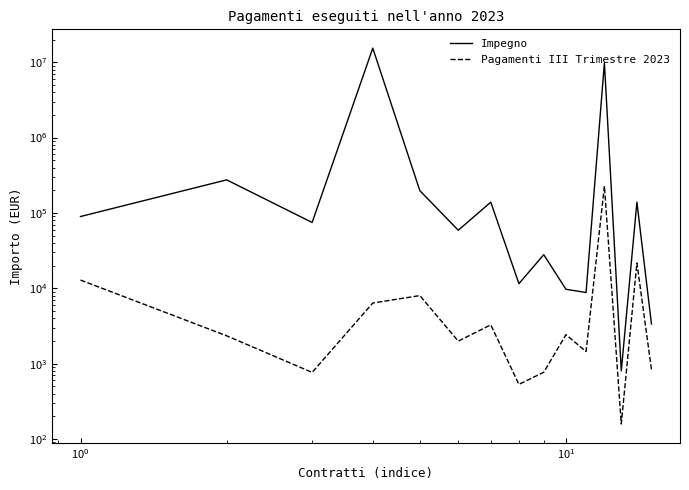

What is the average value of the Impegno series?

1749262.9